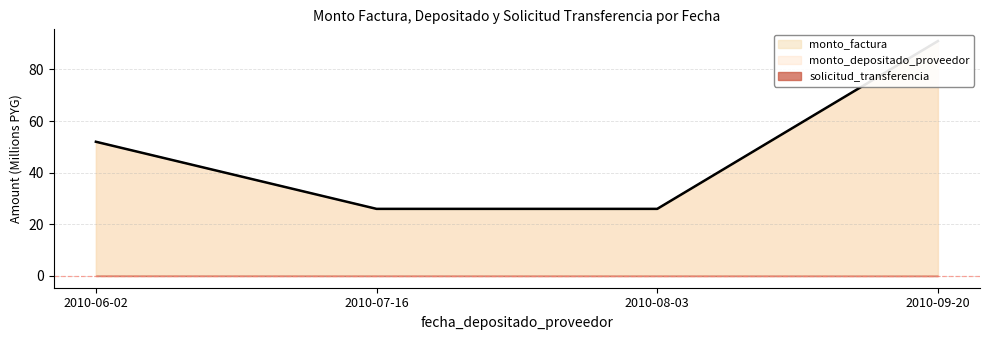

What is the difference between the maximum and second lowest values in the monto_depositado_proveedor series?

65